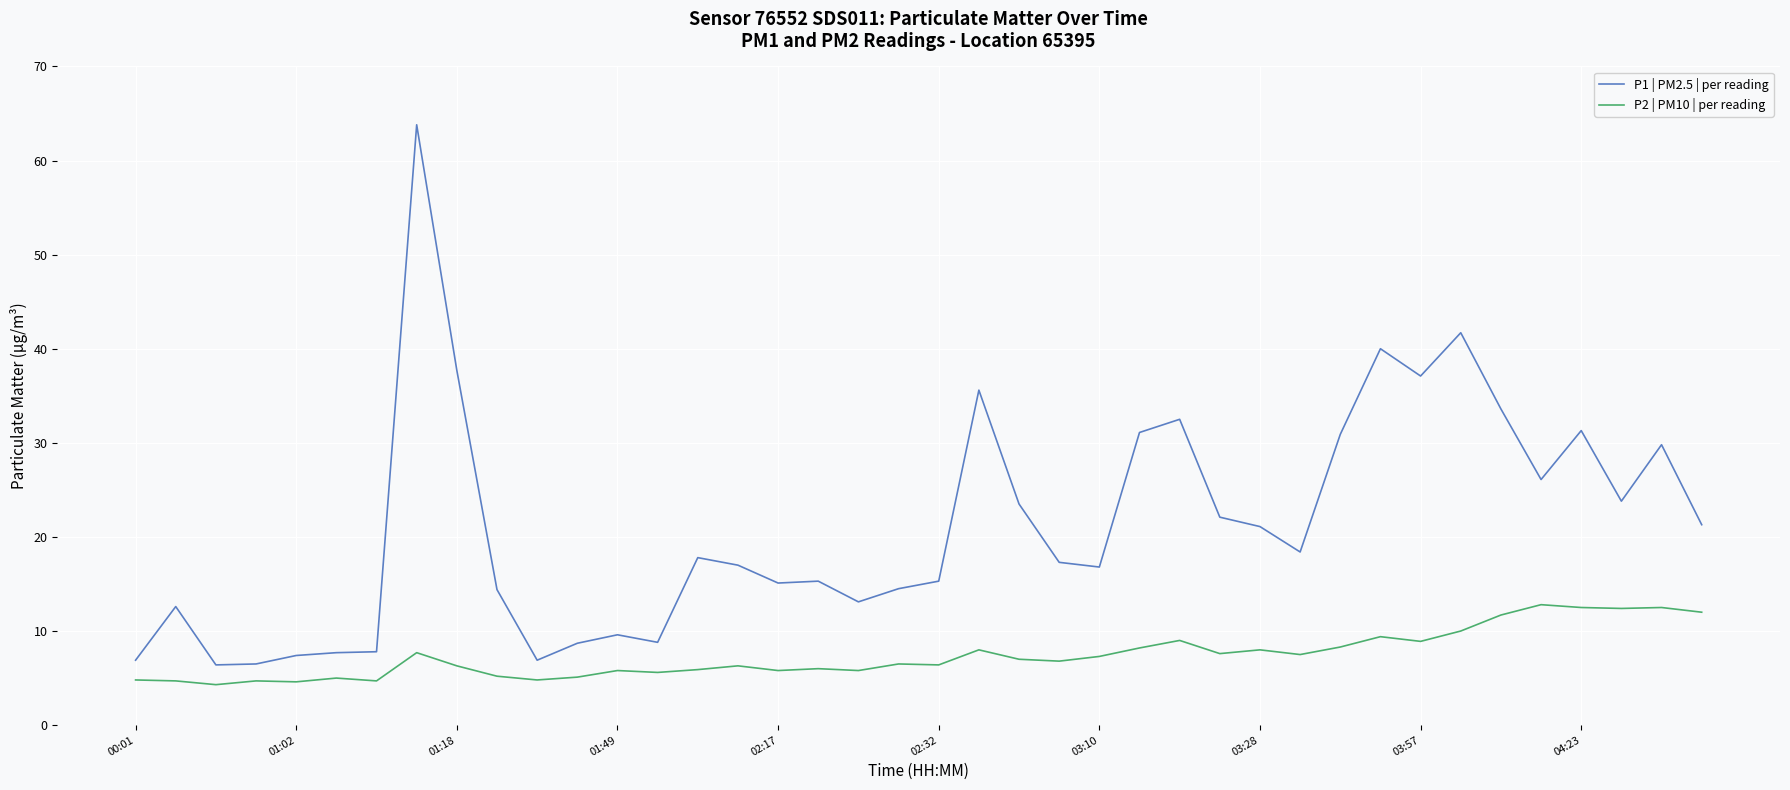

What is the difference between the maximum and minimum values in the P1 | PM2.5 | per reading series?

57.4